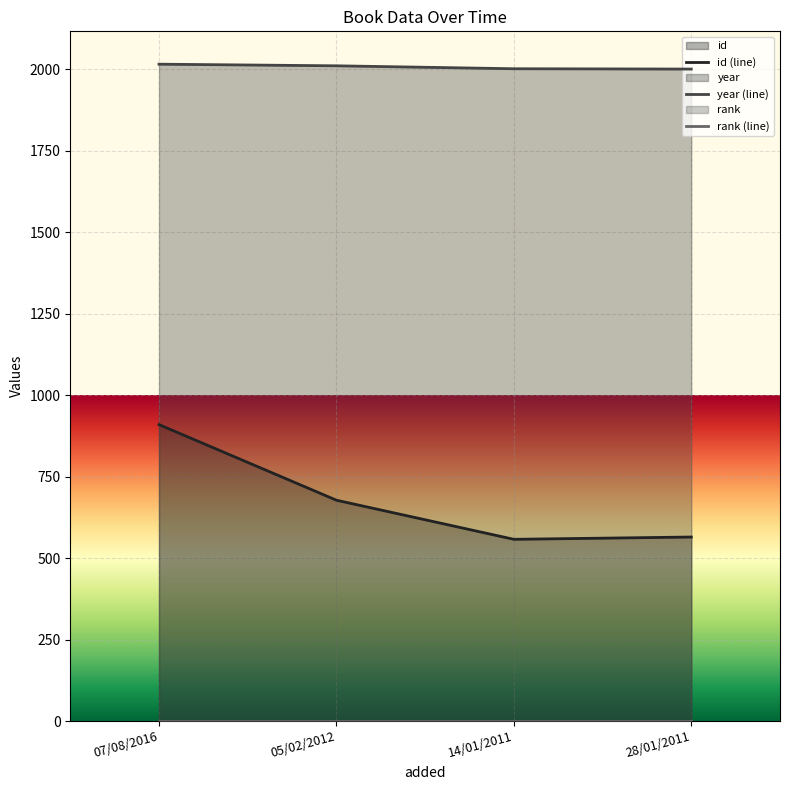

At 14/01/2011, list the series in order from smallest to largest.

rank (line), id (line), year (line)